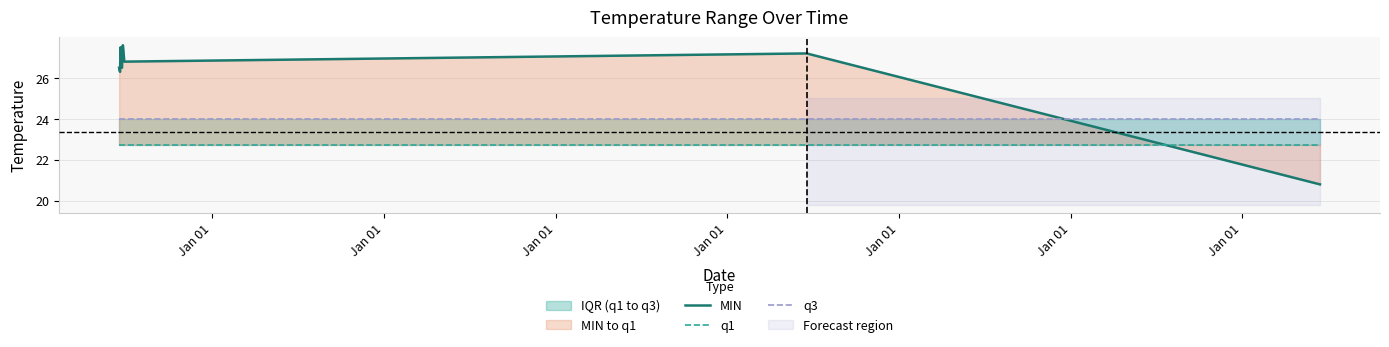

Reading left to right, extract all data points from this chart.

MIN: 26.5	26.3	27.5	26.5	27.6	27.4	27.1	26.8	27.2	20.8
q1: 22.7	22.7	22.7	22.7	22.7	22.7	22.7	22.7	22.7	22.7
q3: 24.0	24.0	24.0	24.0	24.0	24.0	24.0	24.0	24.0	24.0